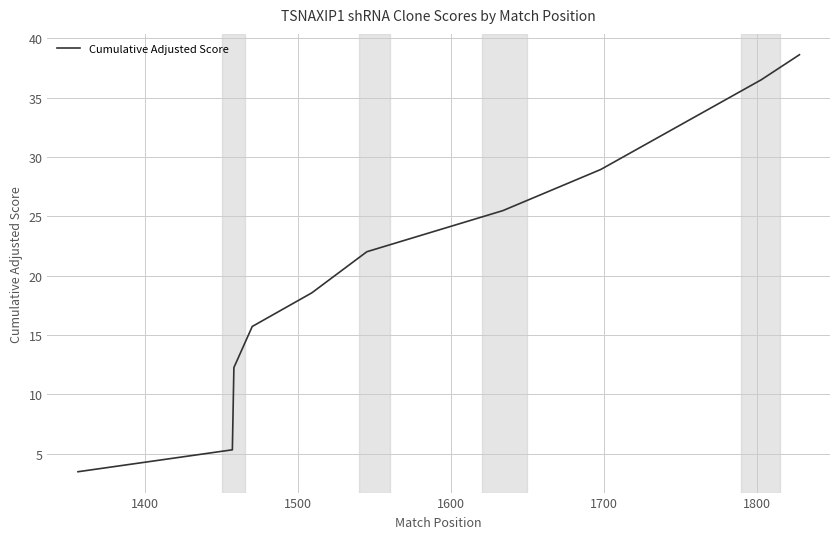

What is the minimum value shown in the chart?

3.5